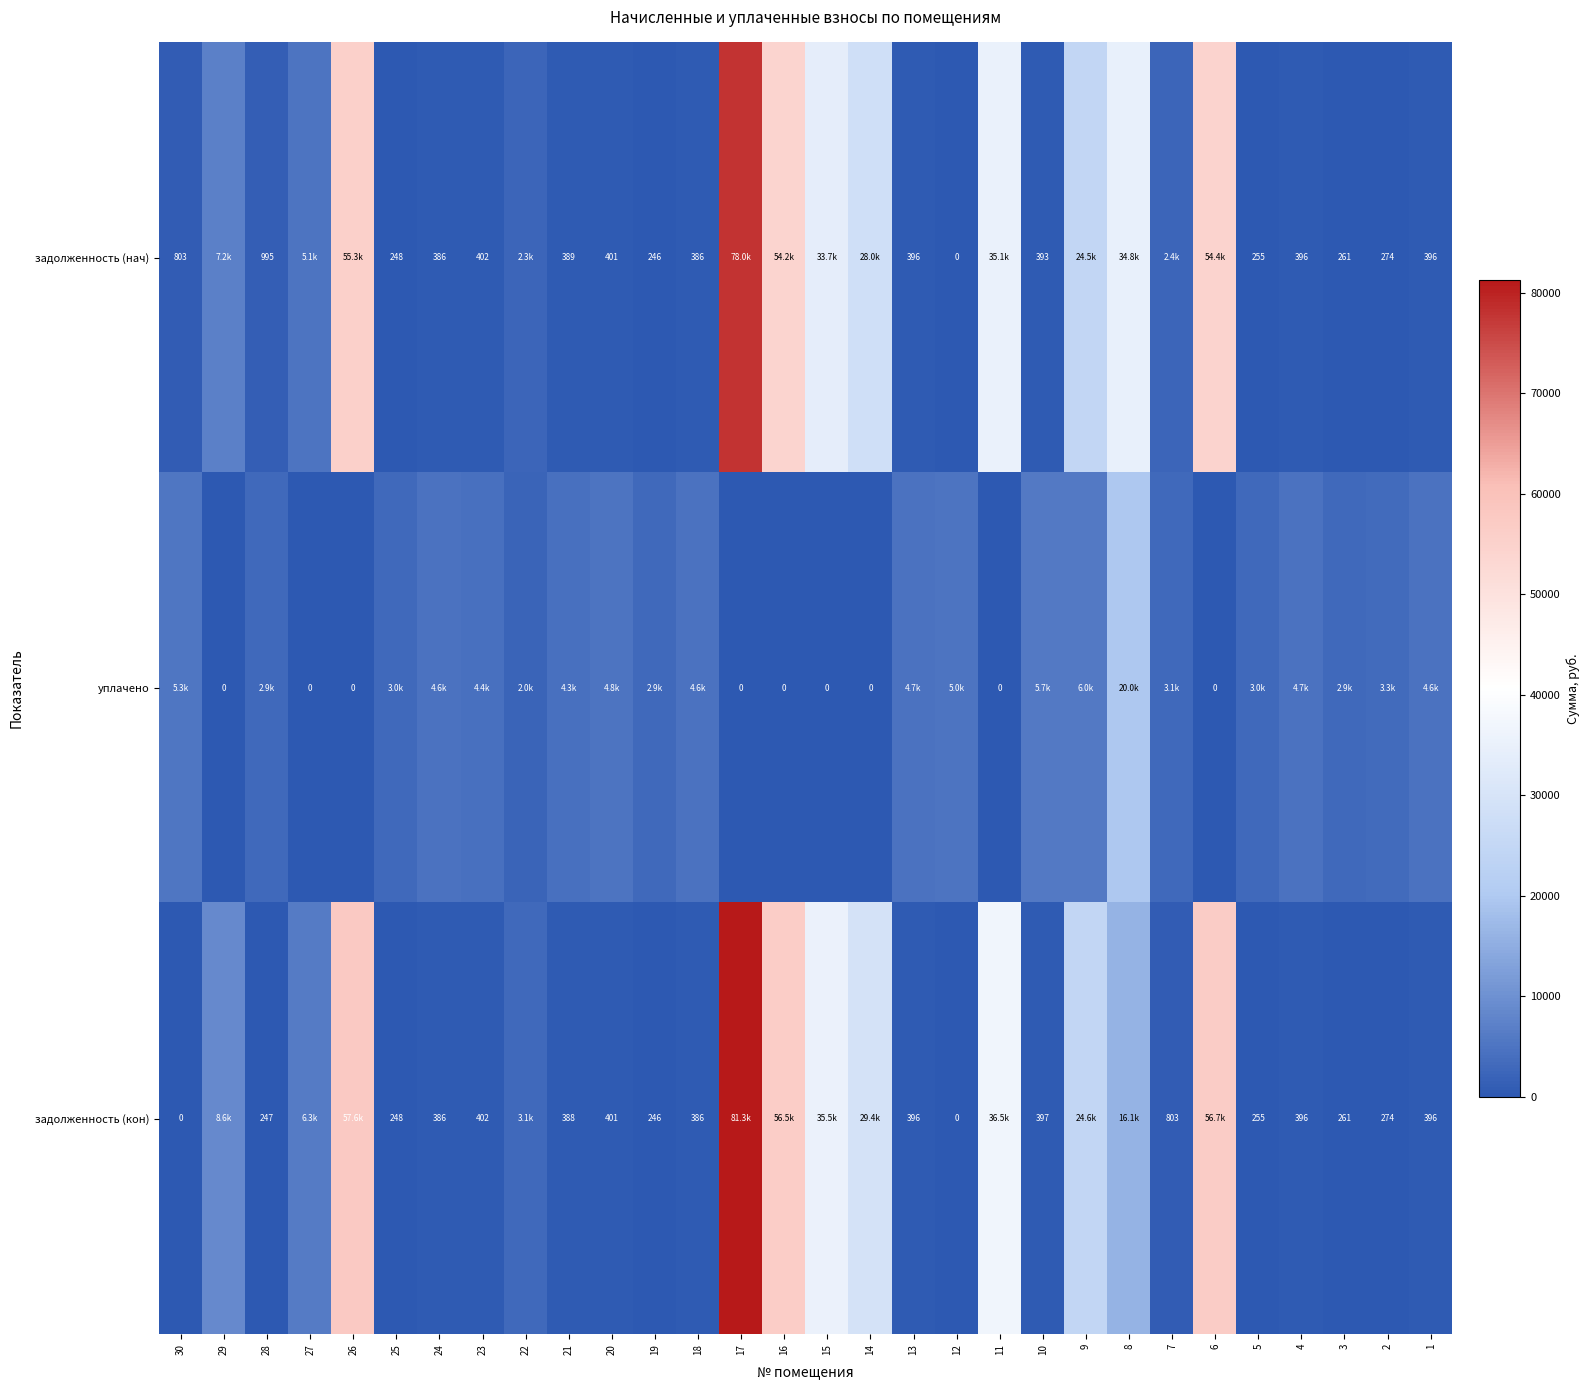

What is the highest value of the уплачено series?

20000.0